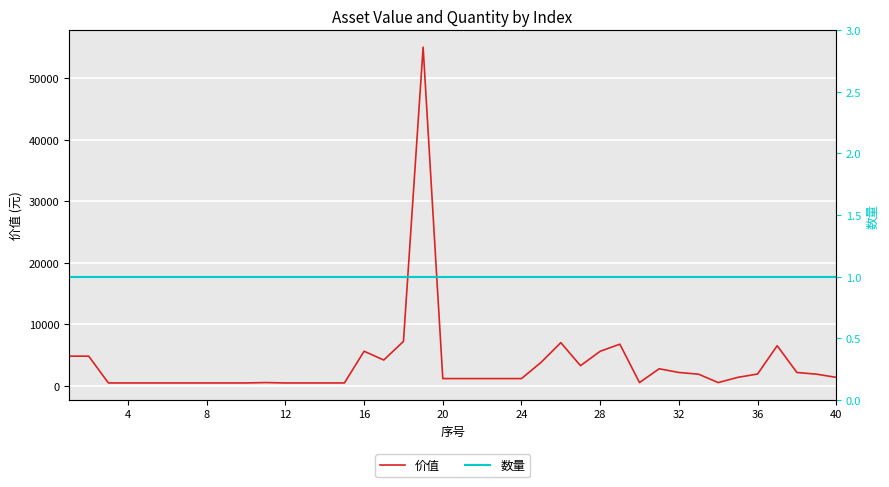

What is the maximum value for 价值?

55100